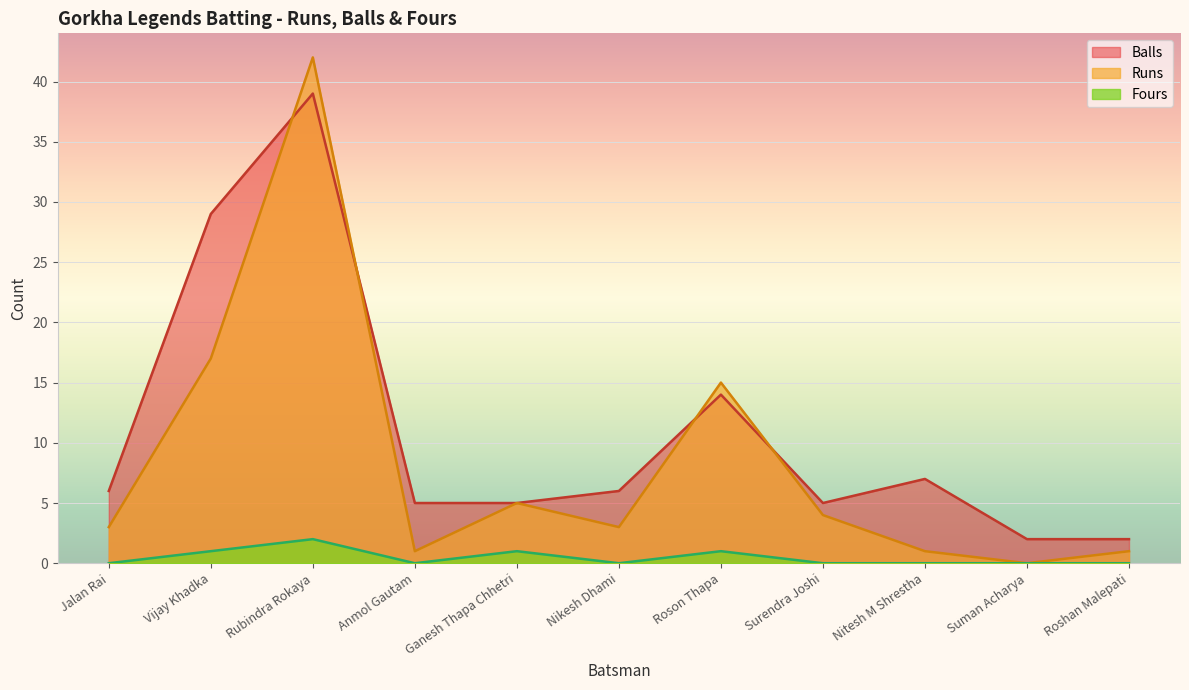

Which label corresponds to the smallest value in the chart?

Suman Acharya